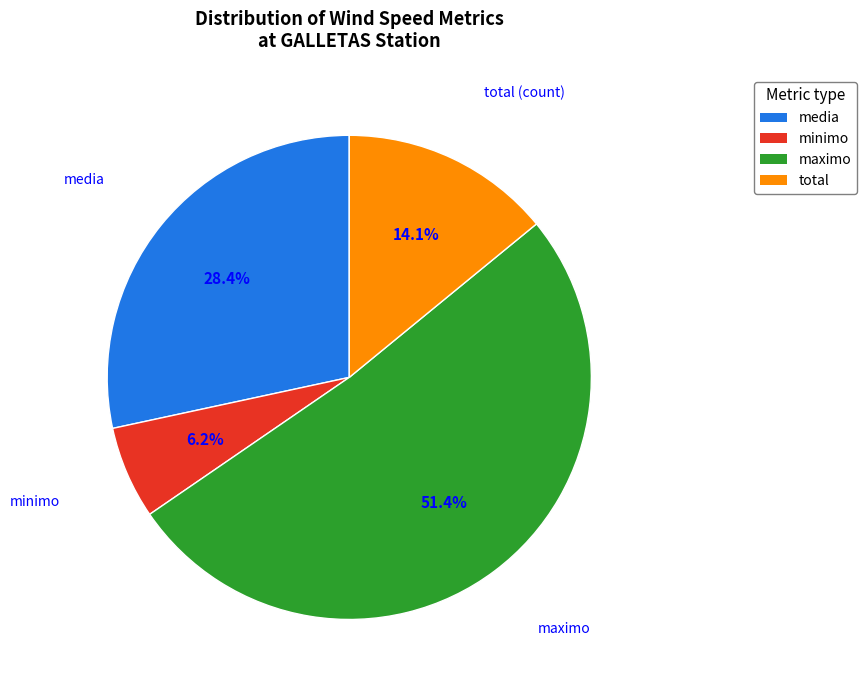

Is there any slice that represents more than half of the pie?

Yes